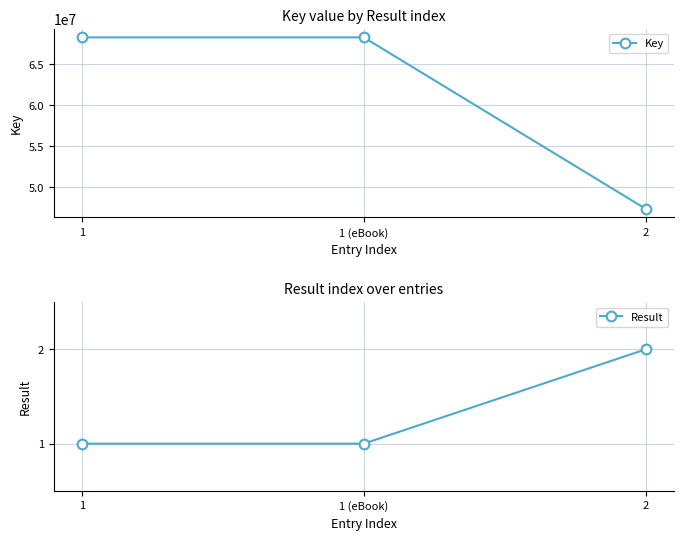

How many lines are shown in the chart?

2